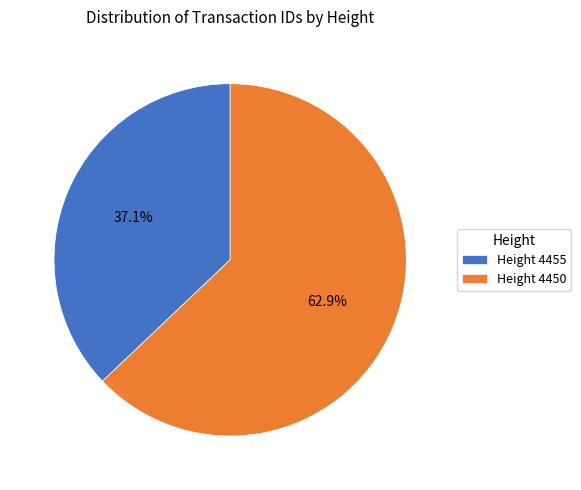

Between Height 4455 and Height 4450, which is larger?

Height 4450